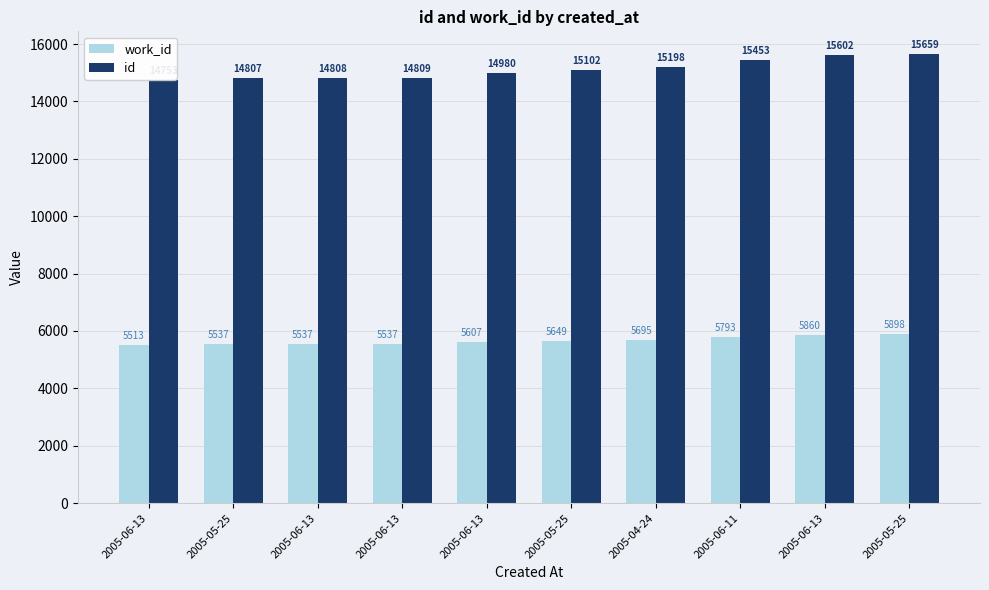

What is the difference between the maximum and minimum values in the work_id series?

385